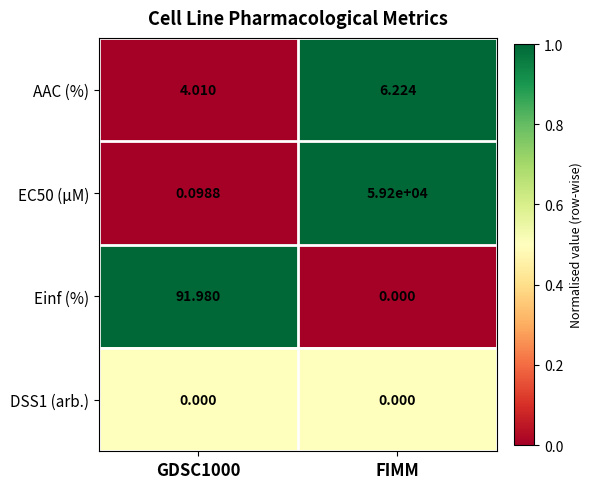

At how many categories does at least one series exceed 0?

2